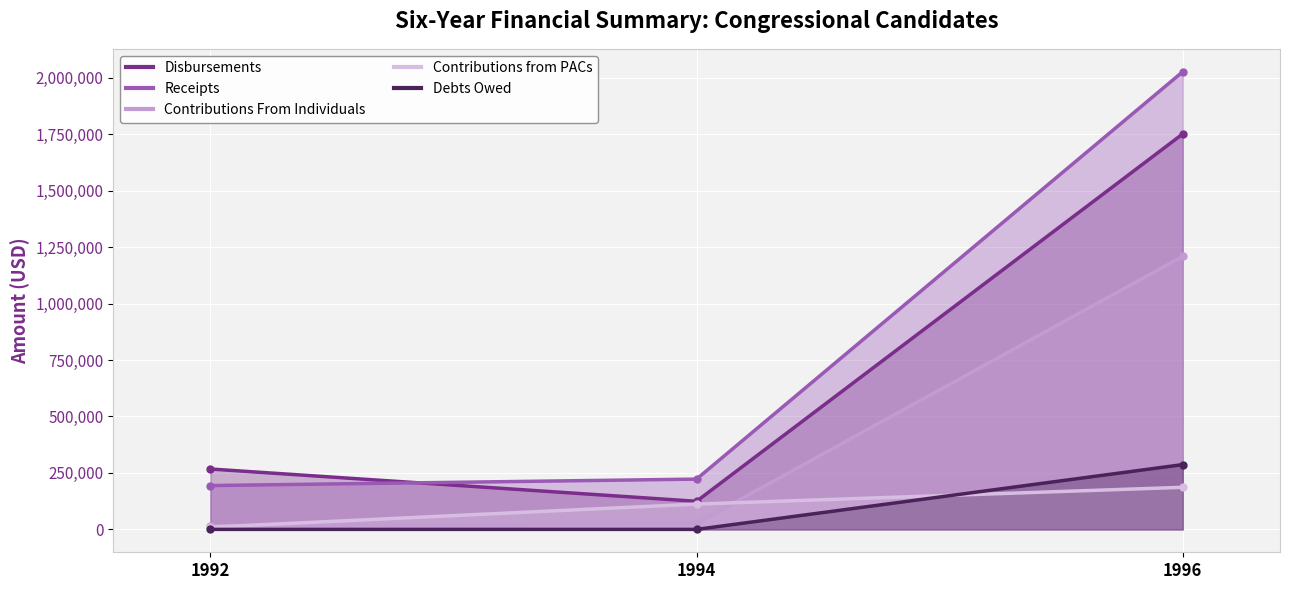

At which category is the sum across all series the highest?

1996